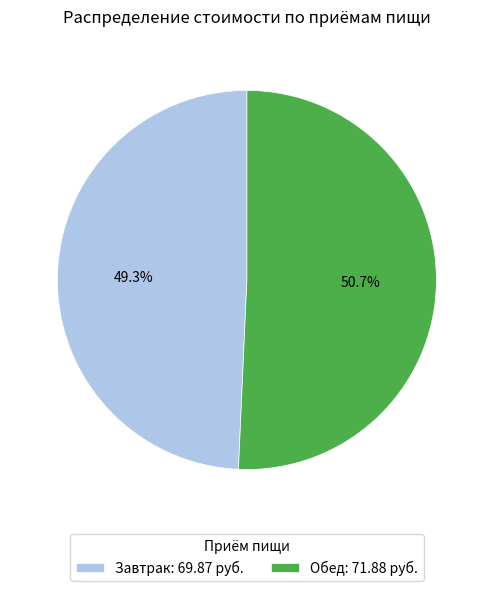

How many slices are in this pie chart?

2